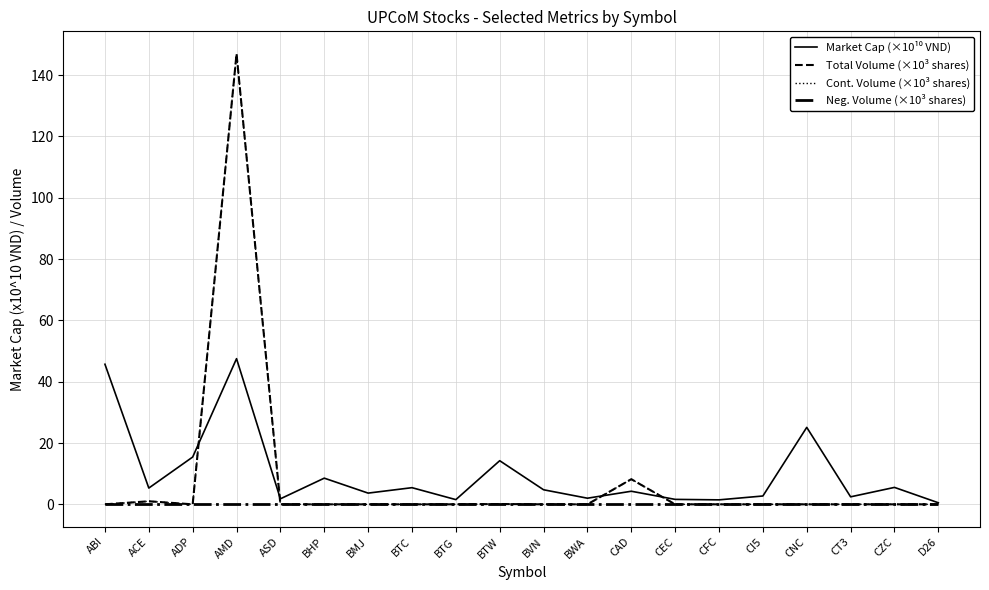

Is this an area chart (filled region under the line)?

No